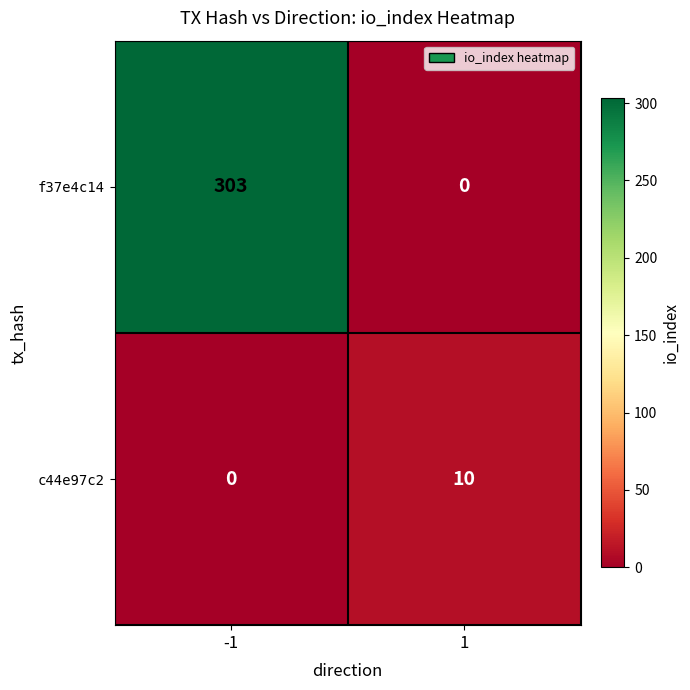

List the series in order of their overall mean, highest first.

f37e4c14, c44e97c2